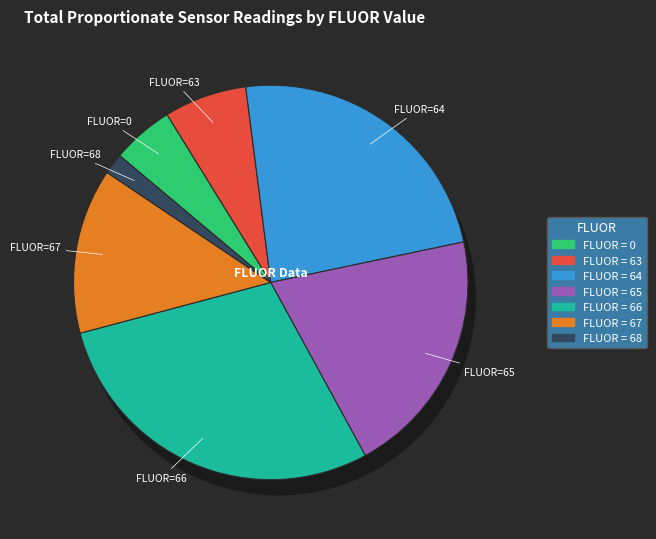

Which category has the biggest portion of the pie?

66